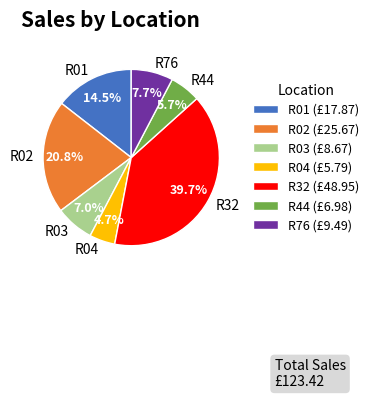

What is the total percentage of R02 and R76?

28.5%